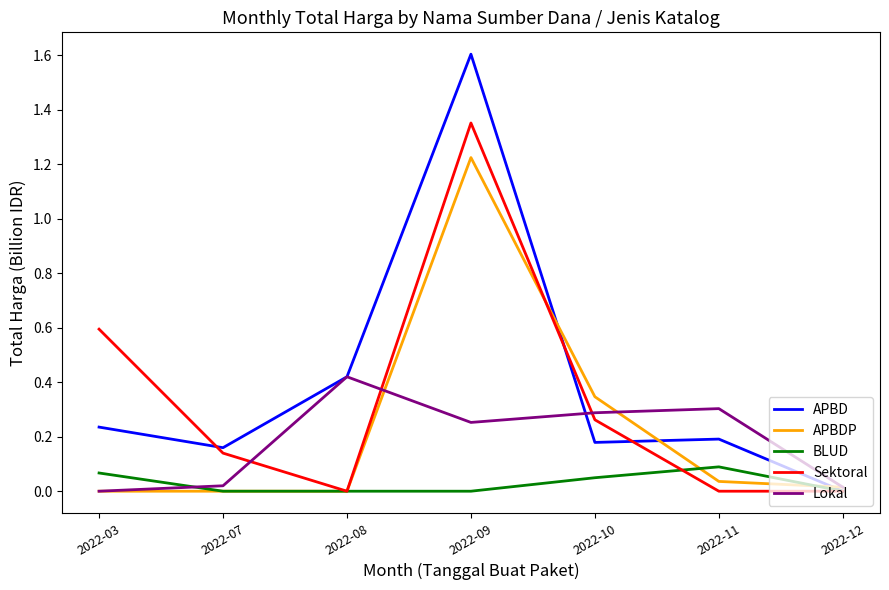

The value of BLUD at 2022-03 is 0.1. True or false?

True